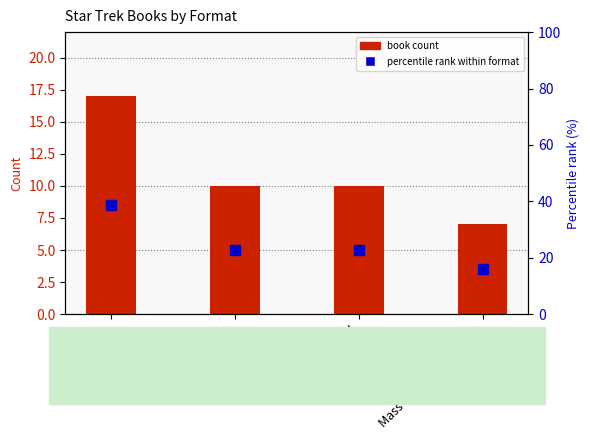

What position from the right is Audio Download?

2